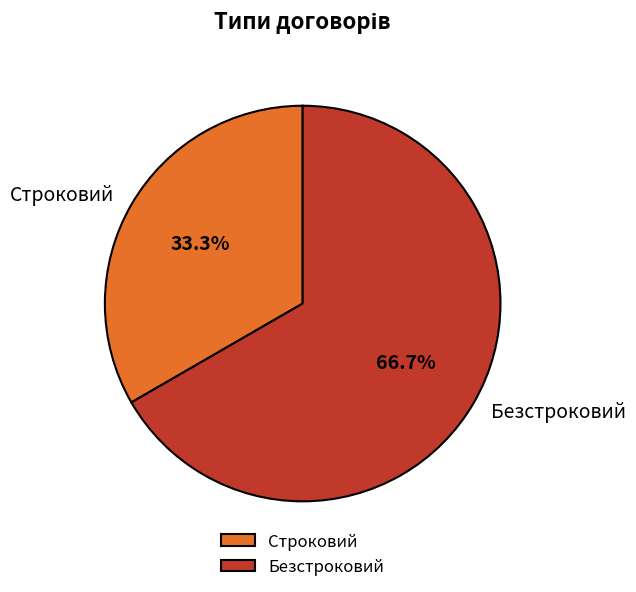

Is the sum of Безстроковий and Строковий greater than half?

Yes